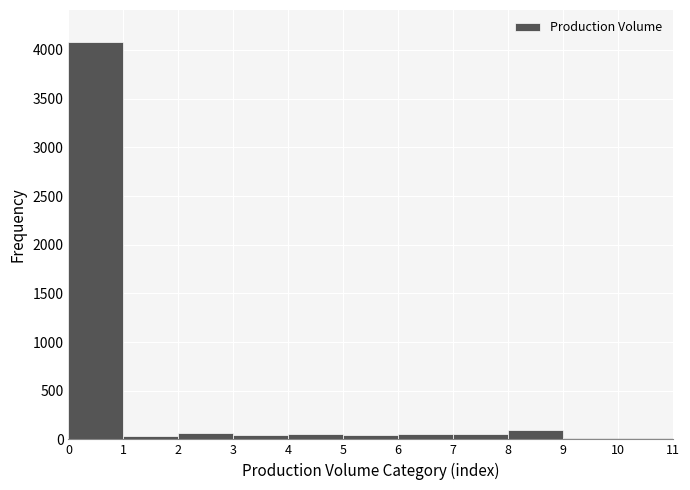

Reading left to right, transcribe this chart: for each bar, give the range it covers on the x-axis and its height. The values are not printed on the chart, so give them approximately, as read against the axis.

0 to 1: 4100
1 to 2: under 50
2 to 3: 50
3 to 4: under 50
4 to 5: 50
5 to 6: under 50
6 to 7: 50
7 to 8: 50
8 to 9: 100
9 to 10: under 50
10 to 11: under 50